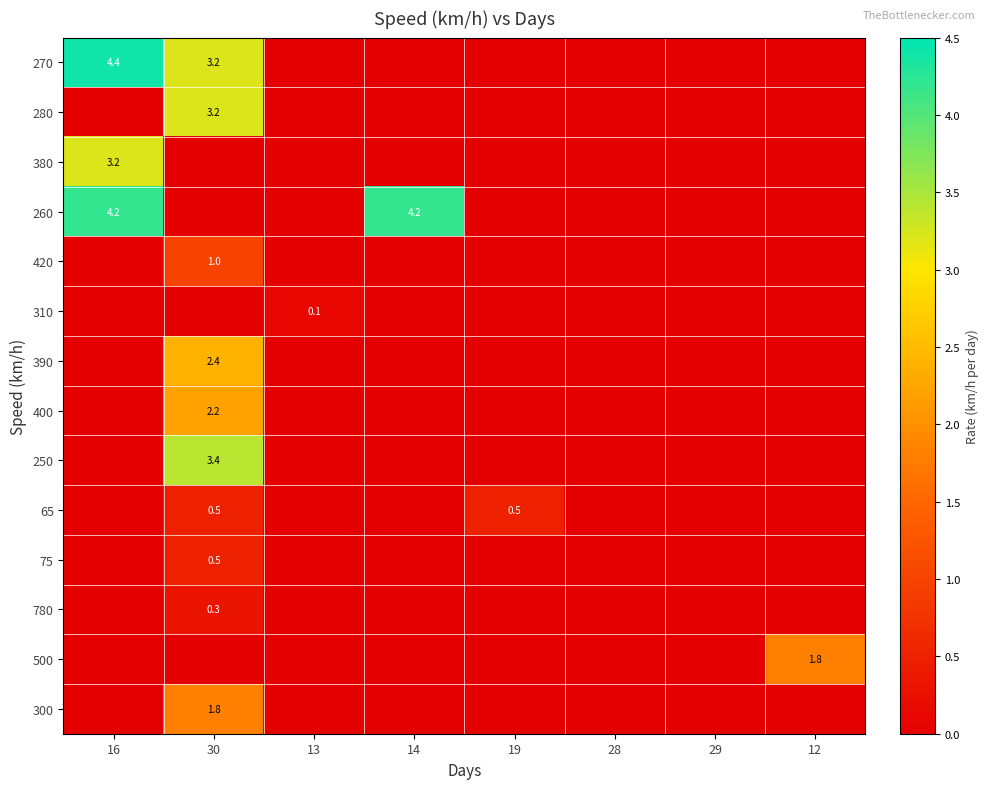

What is the total value across all series at 19?

0.5